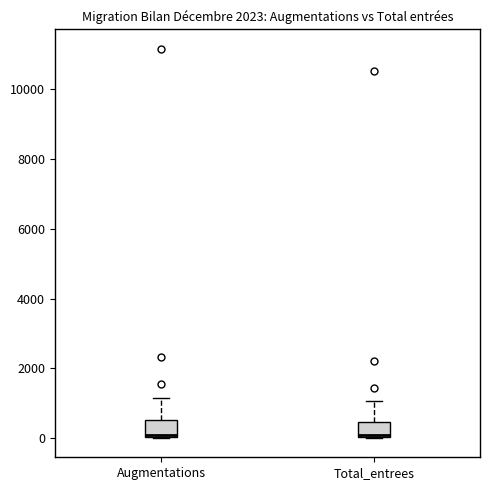

Reading left to right, transcribe this box plot: for each box, give where its median line is, the range the box spans, and where its two whiskers end, as read against the y-axis. The values are not printed on the chart, so give them approximately, as read against the axis.

Augmentations: median 0 (just above the box's lower edge), box 0 to 600, whiskers 0 to 1200
Total_entrees: median 0 (just above the box's lower edge), box 0 to 400, whiskers 0 to 1000